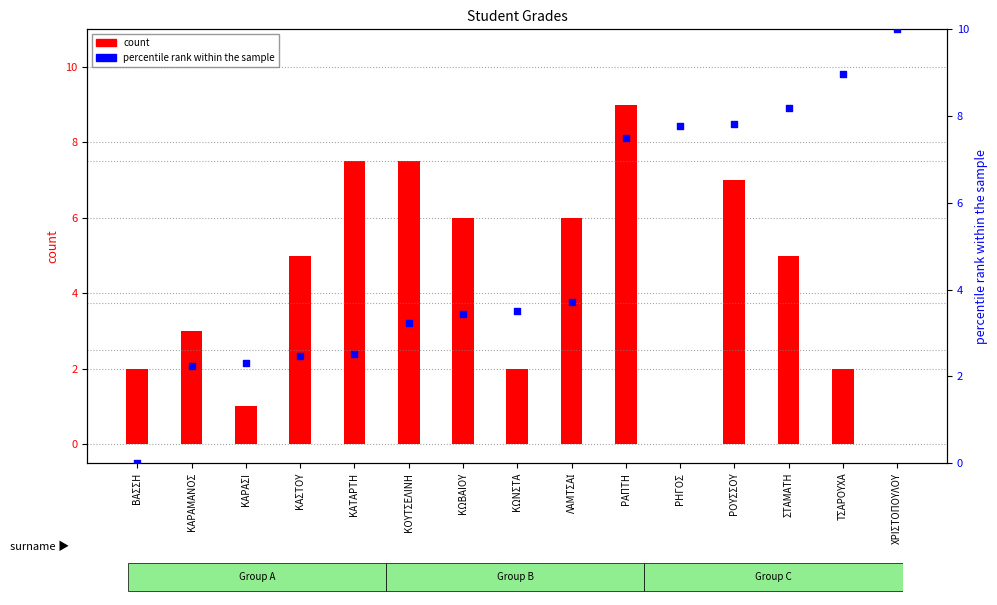

Which series reaches the minimum Y coordinate?

count